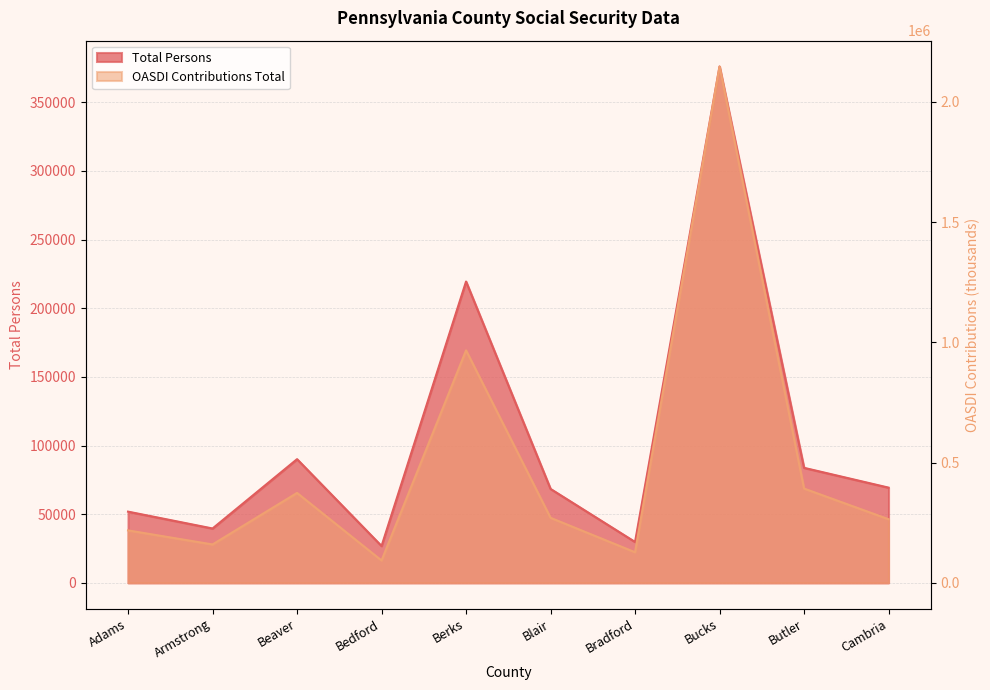

List the series in order of their overall mean, highest first.

OASDI Contributions Total, Total Persons